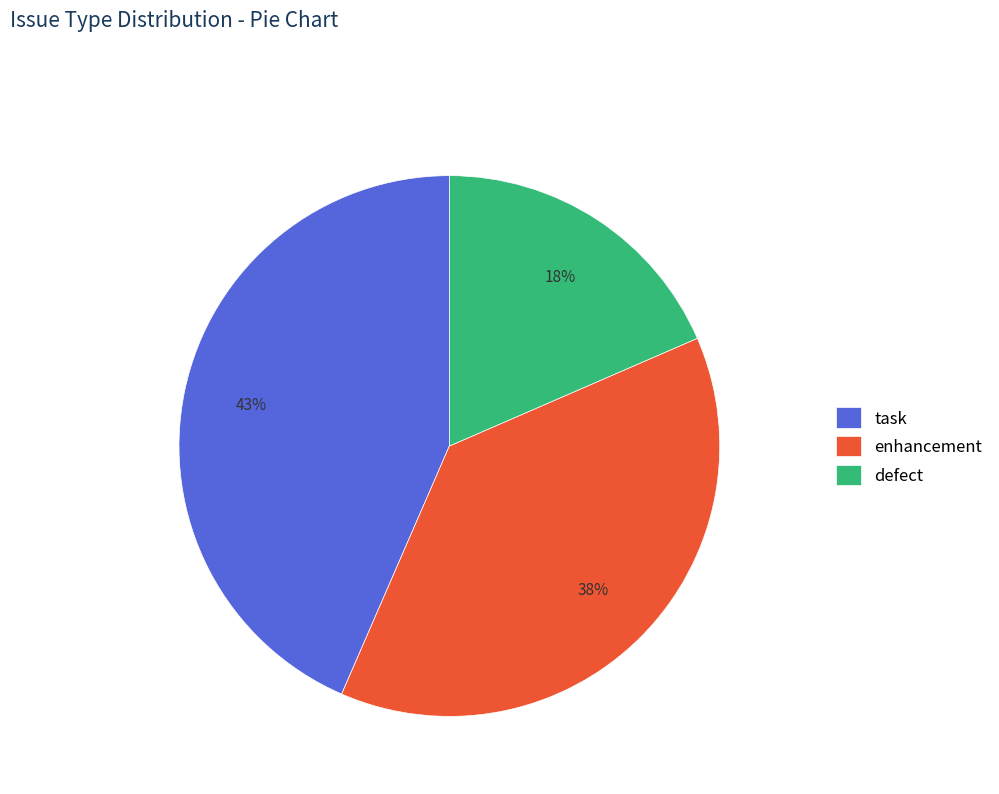

To the nearest percent, what portion does defect represent?

18%